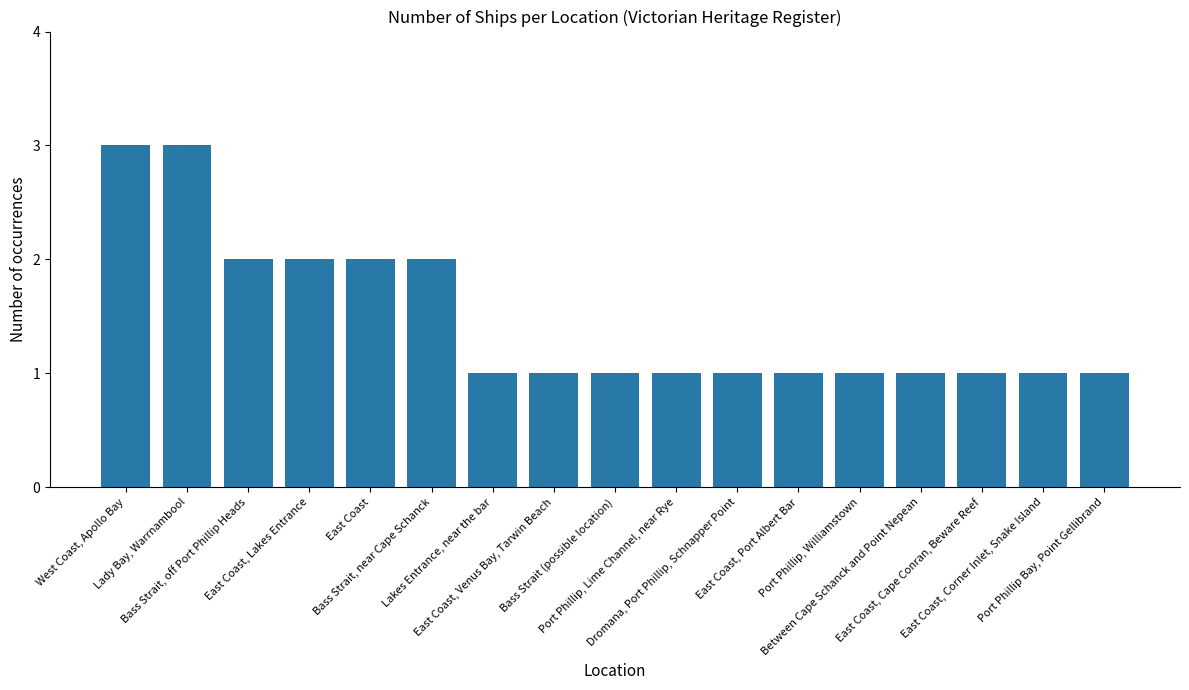

Between East Coast, Lakes Entrance and Lakes Entrance, near the bar, which is larger?

East Coast, Lakes Entrance